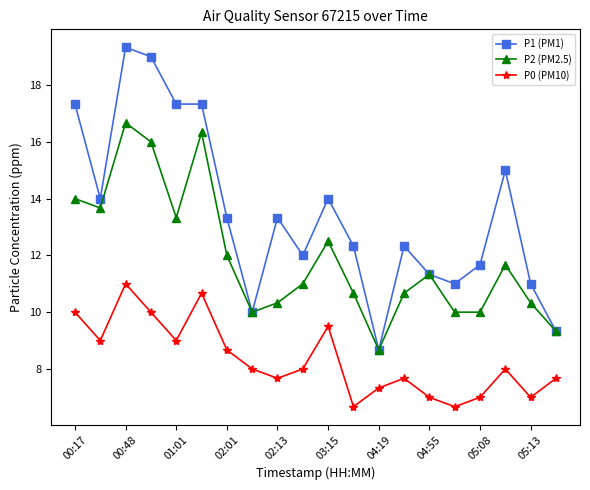

What are all the series names shown in the legend?

P1 (PM1), P2 (PM2.5), P0 (PM10)